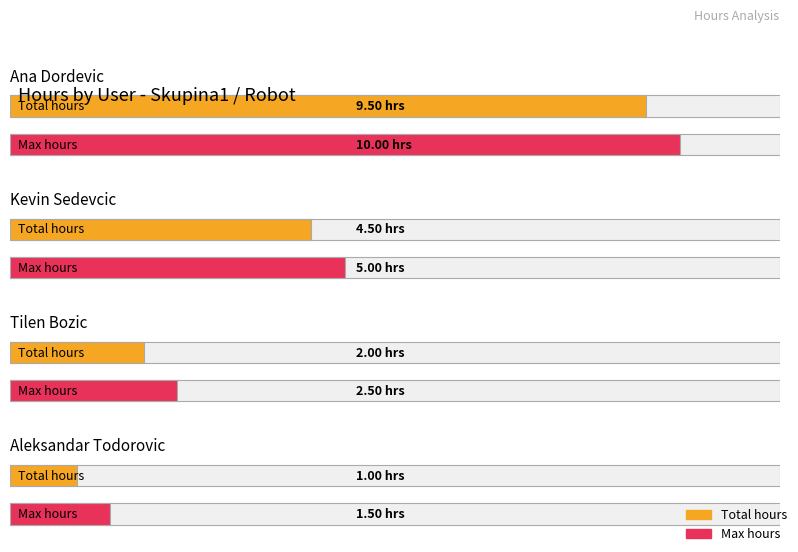

What is the approximate value at 5?

2.0